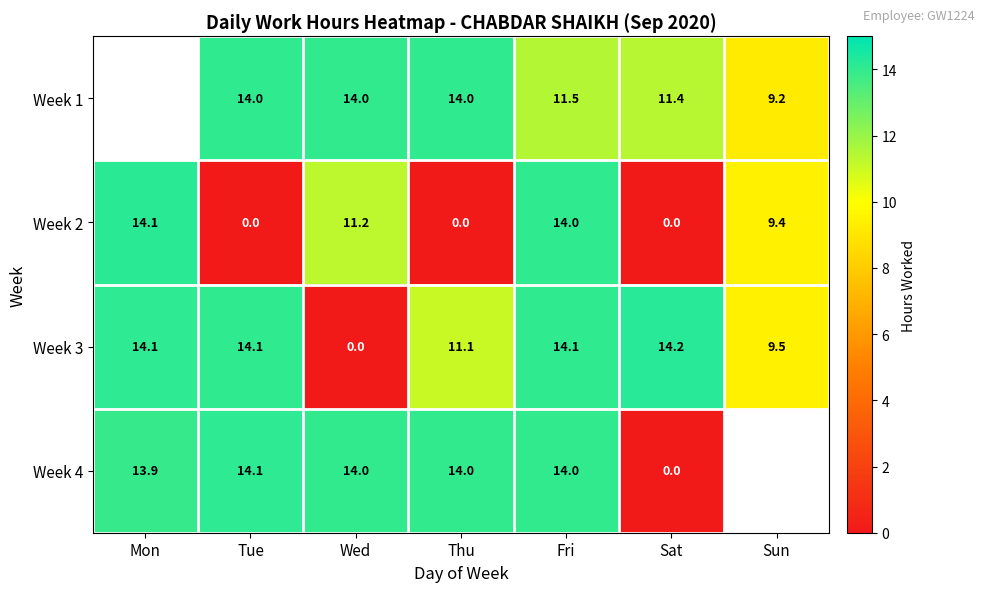

At which category is the sum across all series the highest?

Fri